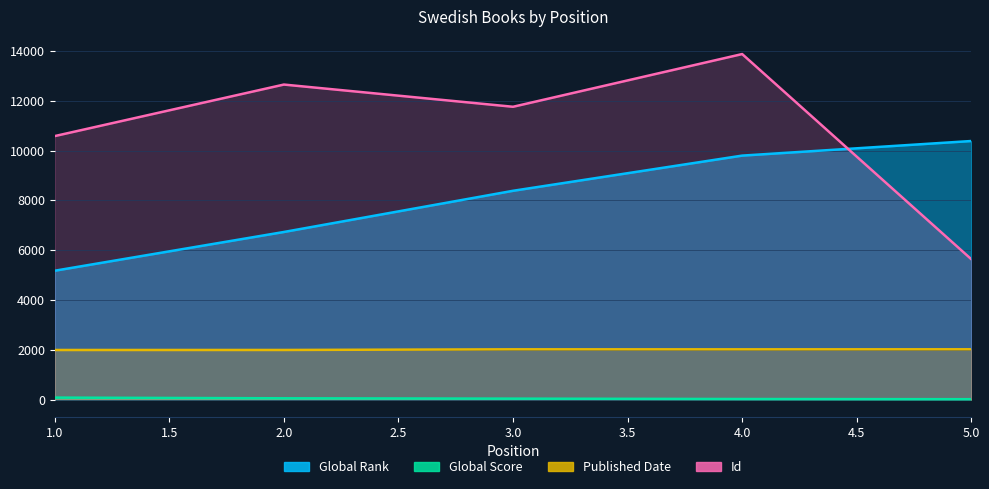

List the series in order of their overall mean, highest first.

Id, Global Rank, Published Date, Global Score